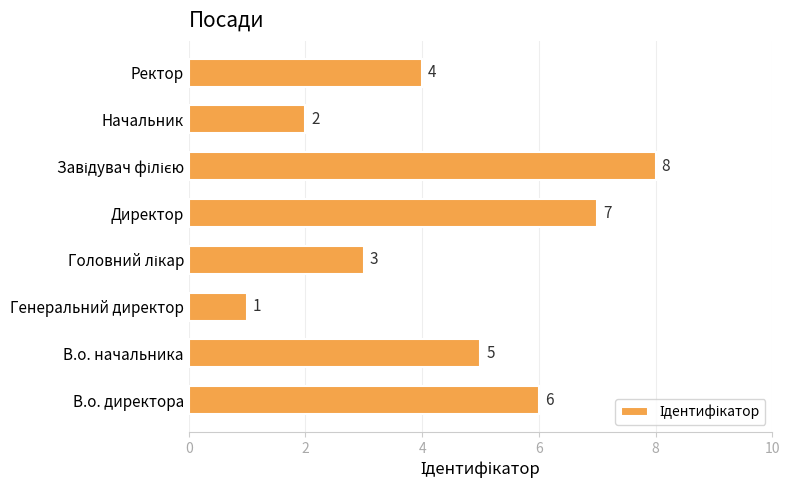

Between Ректор and Начальник, which is larger?

Ректор